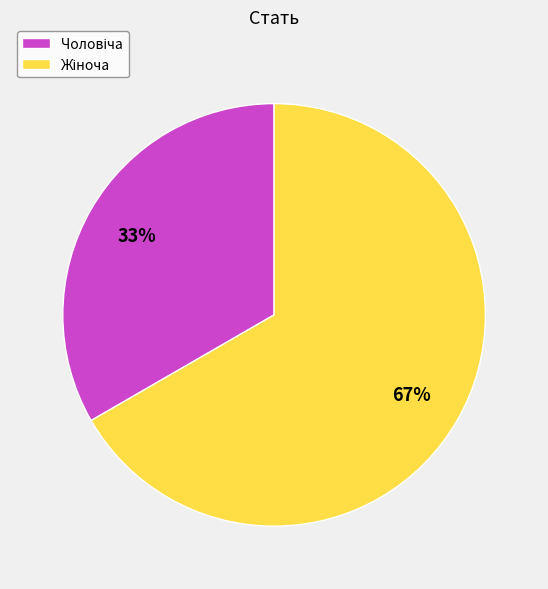

Is there any slice that represents more than half of the pie?

Yes